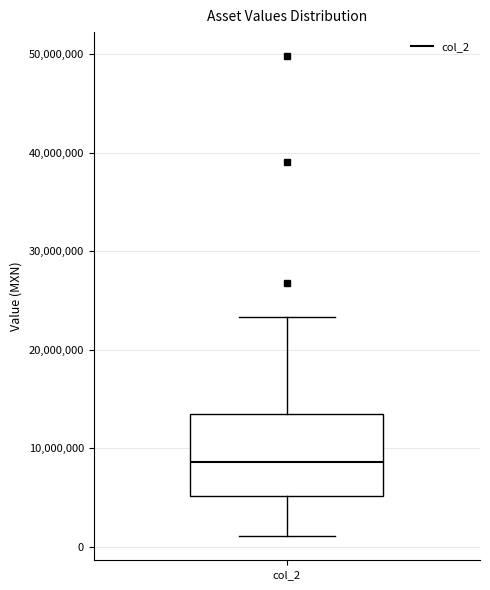

Read this box plot against the y-axis: the position of the median line, the range covered by the box, and the ends of both whiskers. The values are not printed on the chart, so give them approximately, as read against the axis.

median 9000000, box 5000000 to 14000000, whiskers 1000000 to 23000000